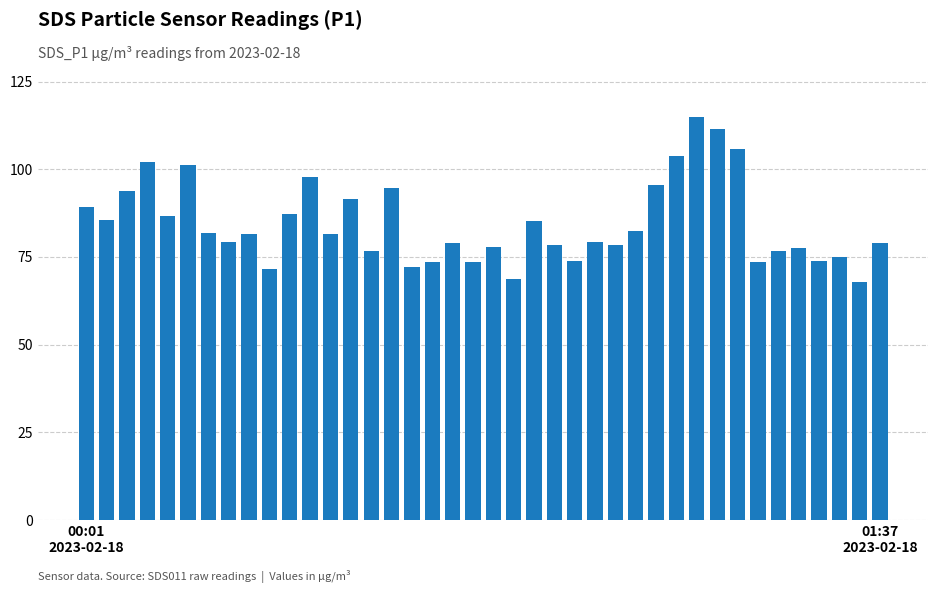

How many bars are there in total?

40